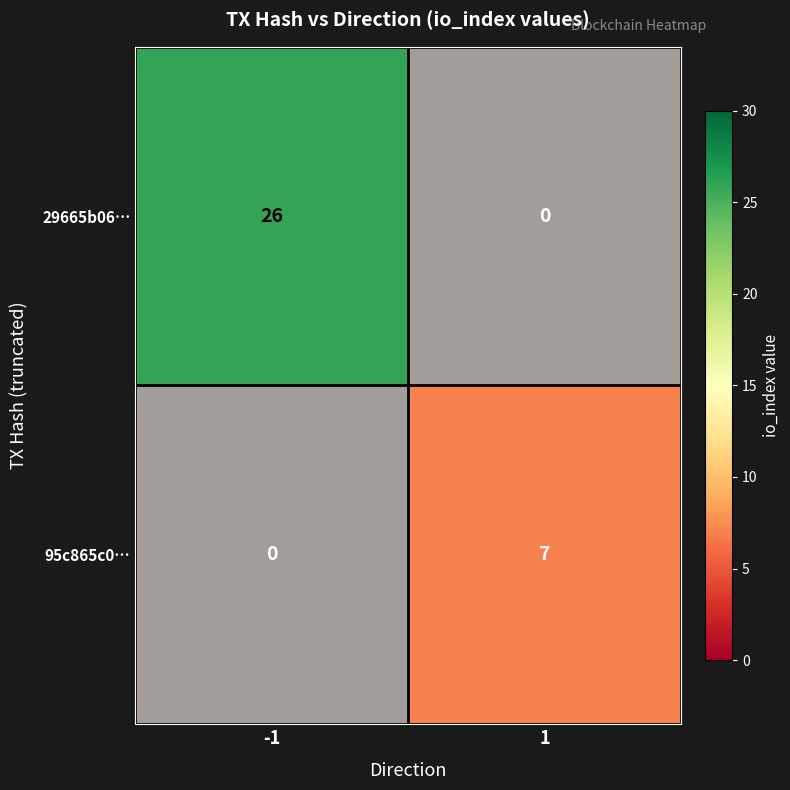

Which series has the widest spread of values?

95c865c0…